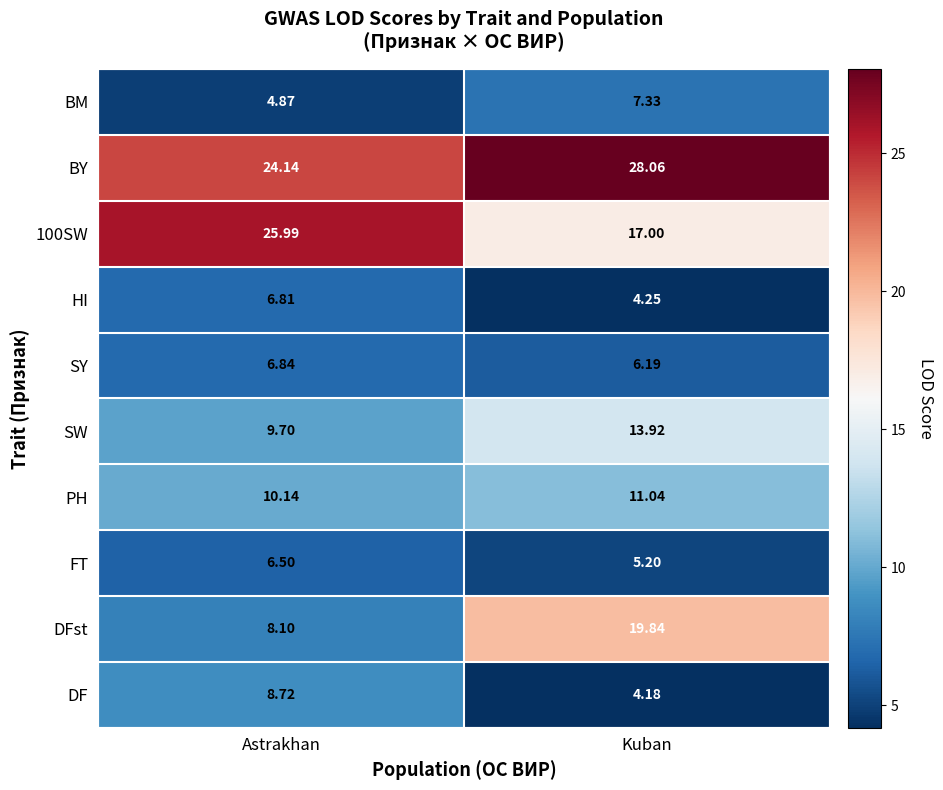

Which series has the largest range (max minus min)?

DFst